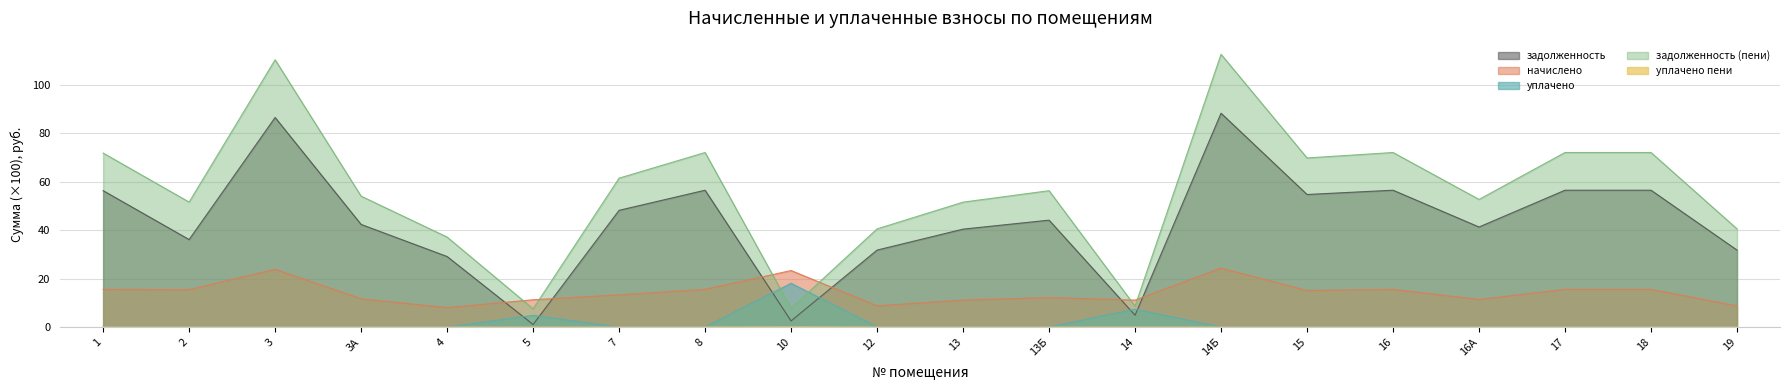

Which category has the highest value across all series?

14Б